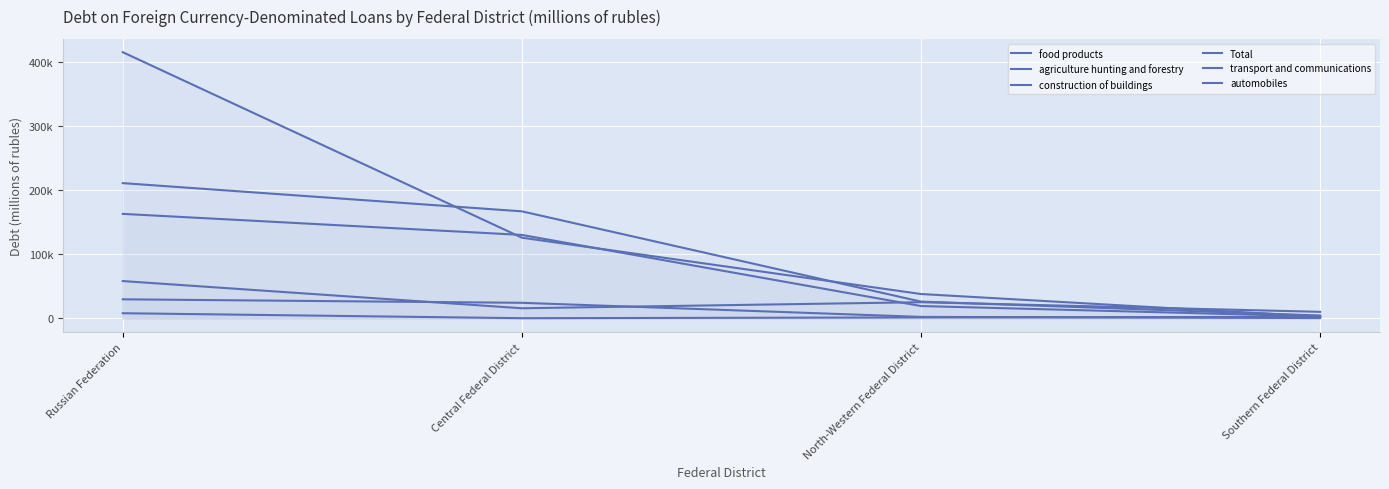

At which label is automobiles closest to 4127?

Southern Federal District